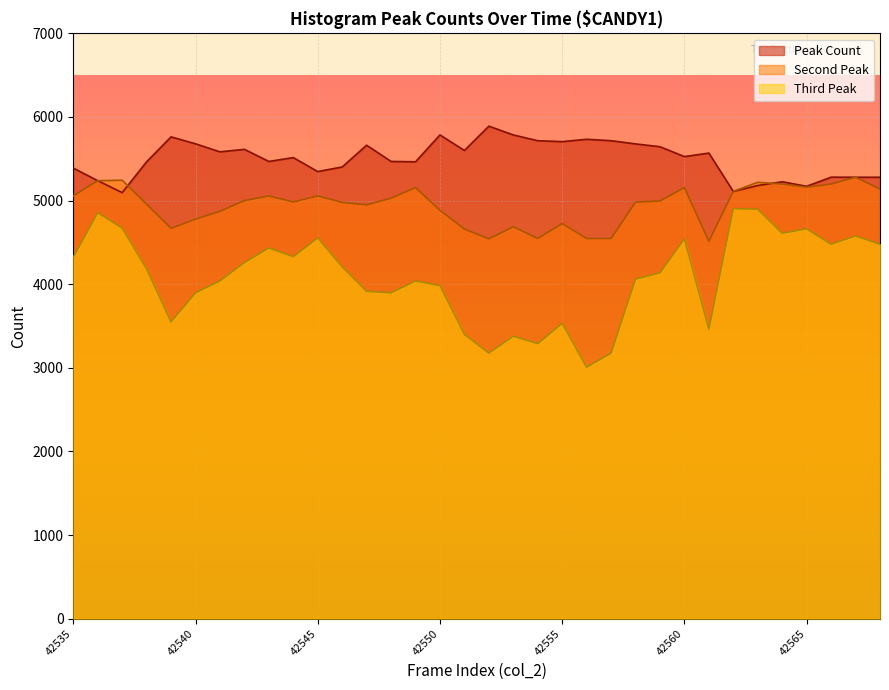

At which category is the sum across all series the highest?

42536